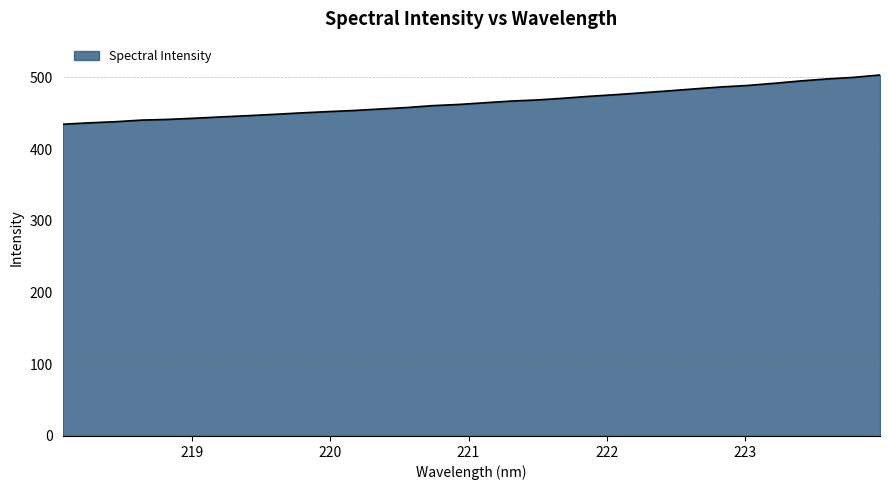

What is the maximum value shown in the chart?

503.5